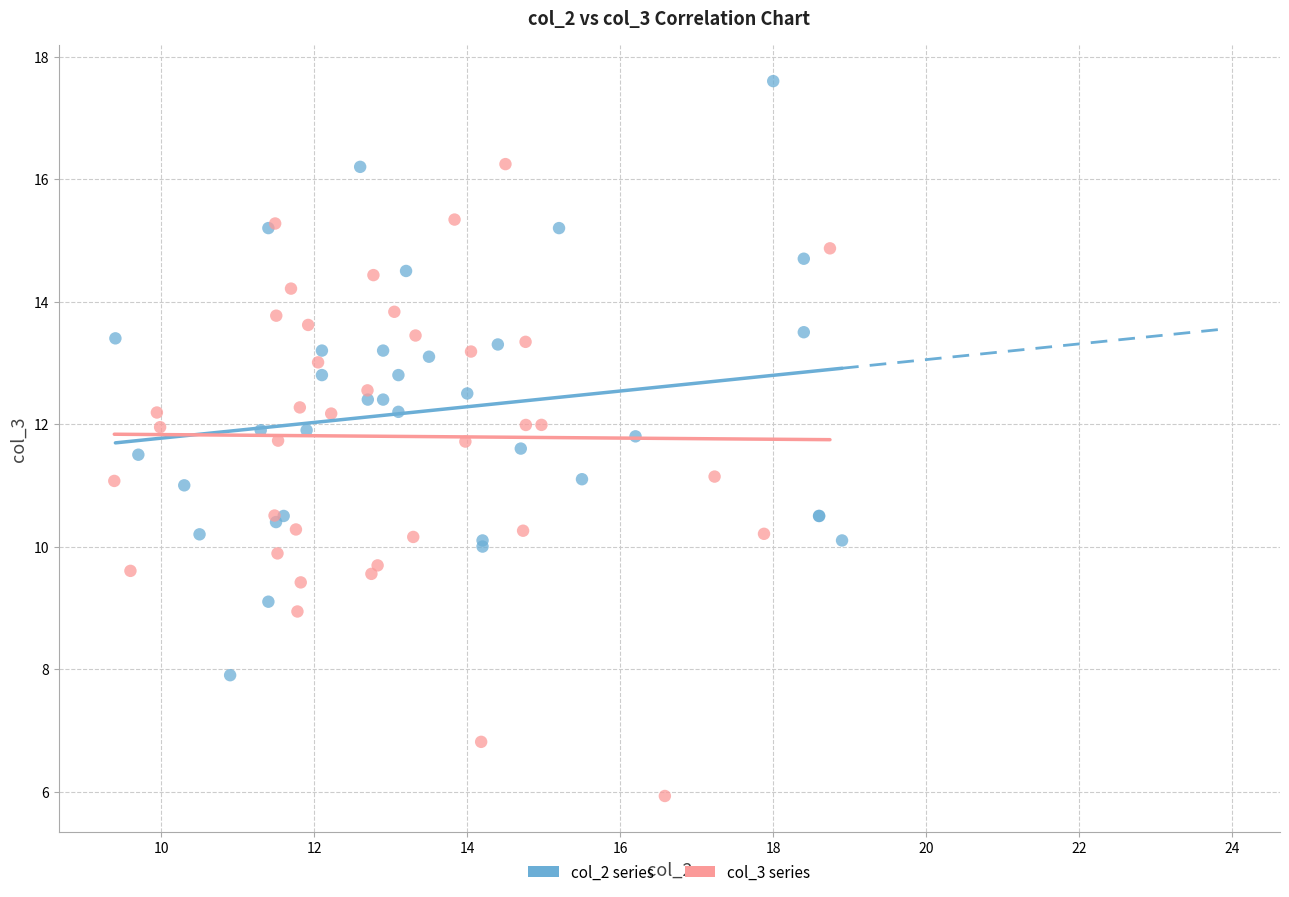

Which series reaches the maximum Y coordinate?

col_2 series